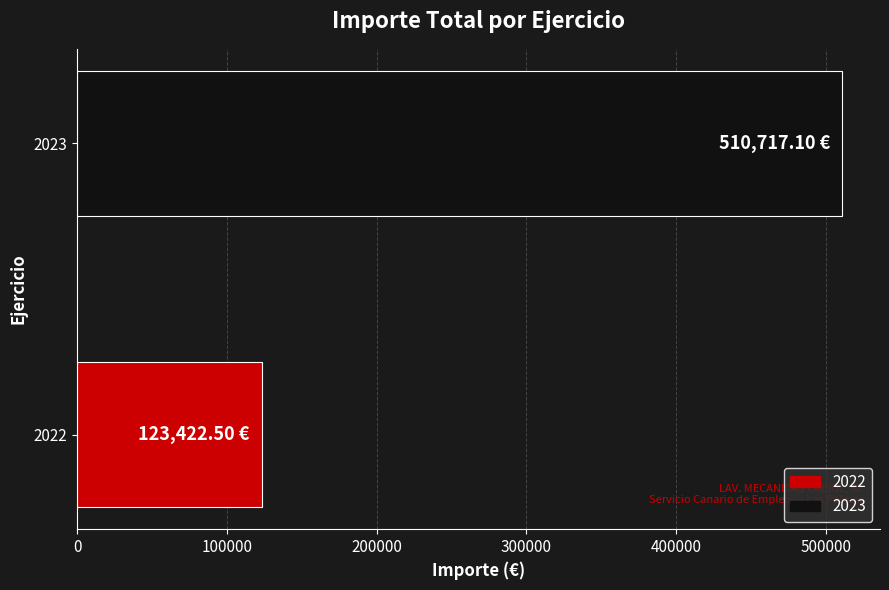

Which has a higher value, 2023 or 2022?

2023